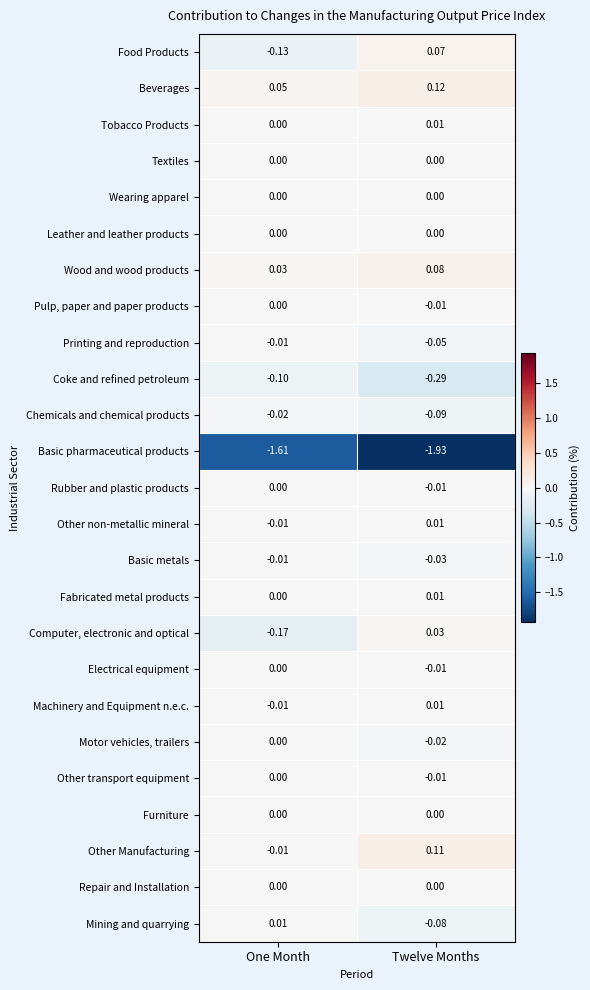

Which series changed the most between One Month and Twelve Months?

Basic pharmaceutical products